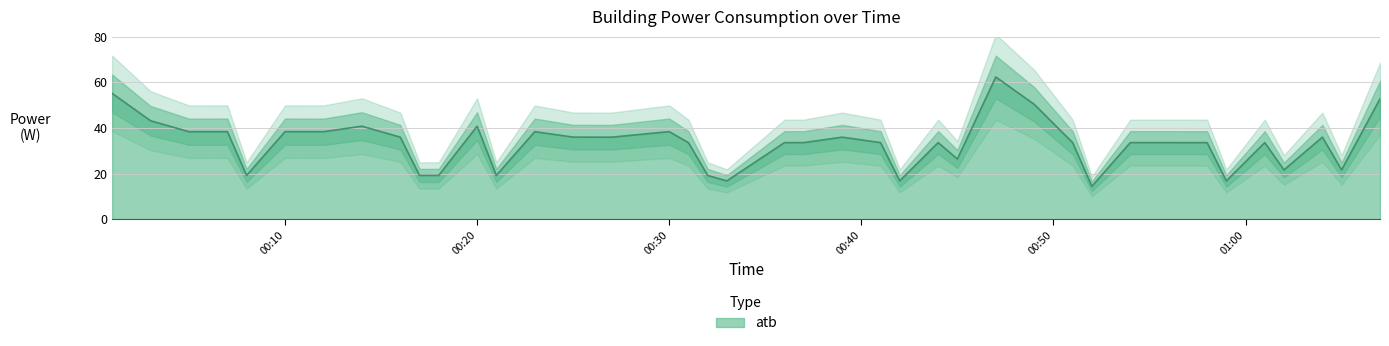

What is the maximum value for atb?

62.4